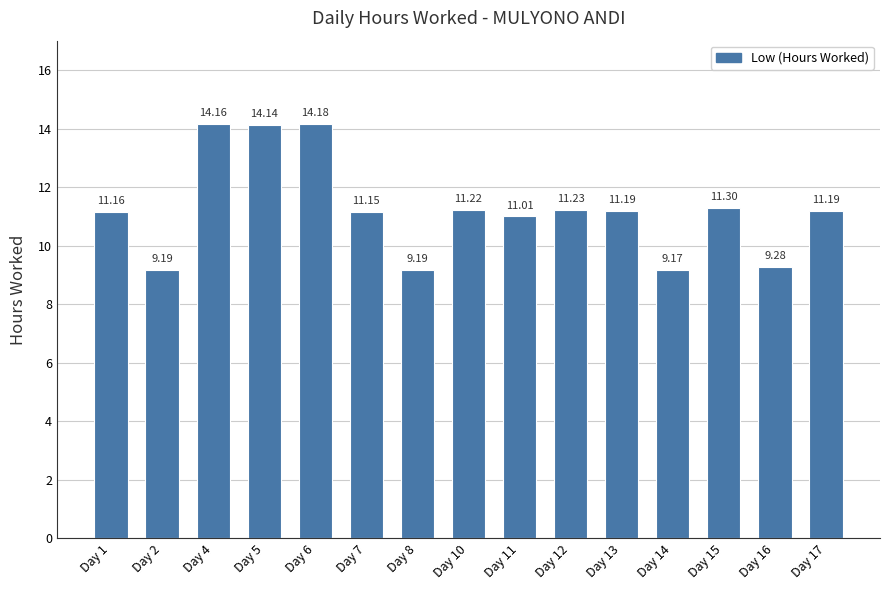

What is the average value?

11.3